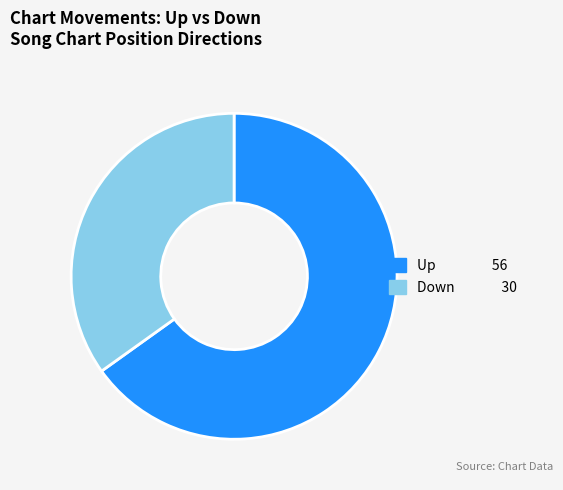

Does any single category account for the majority?

Yes